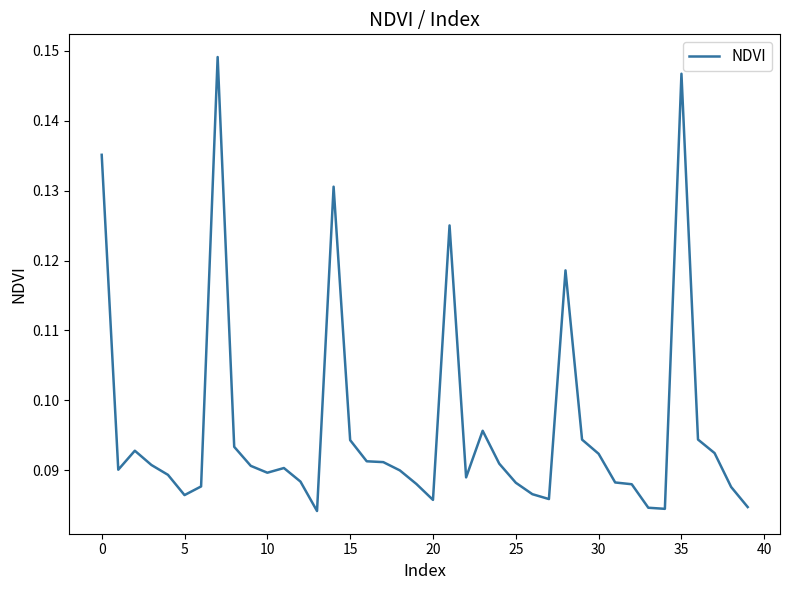

True or false: the data shows 0.0 at 20.

False